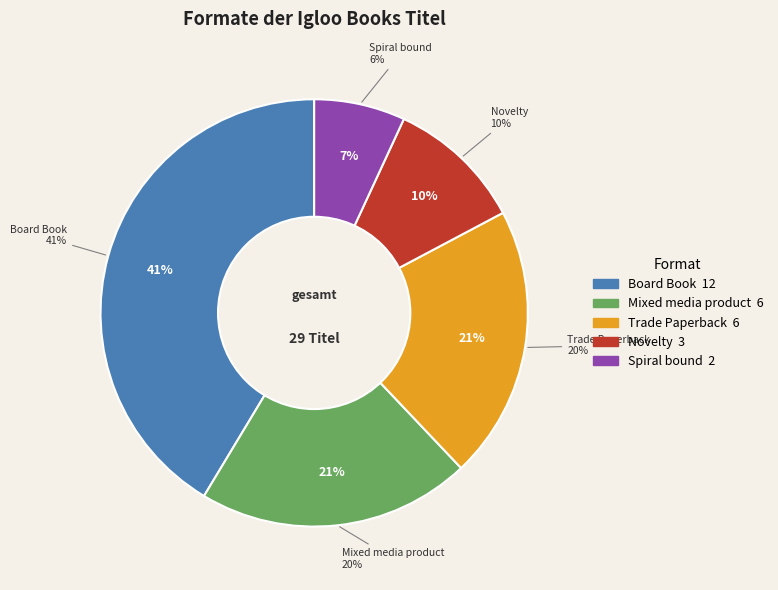

Is there any slice that represents more than half of the pie?

No